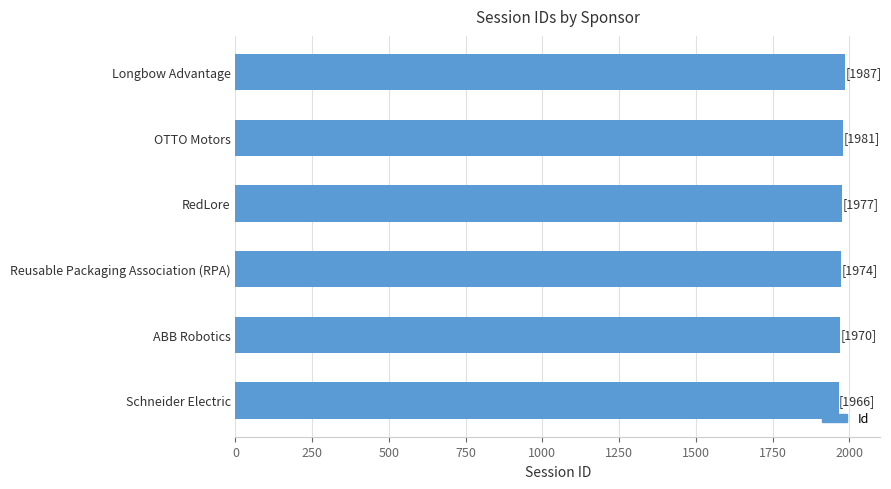

What is the approximate value at Longbow Advantage?

1987